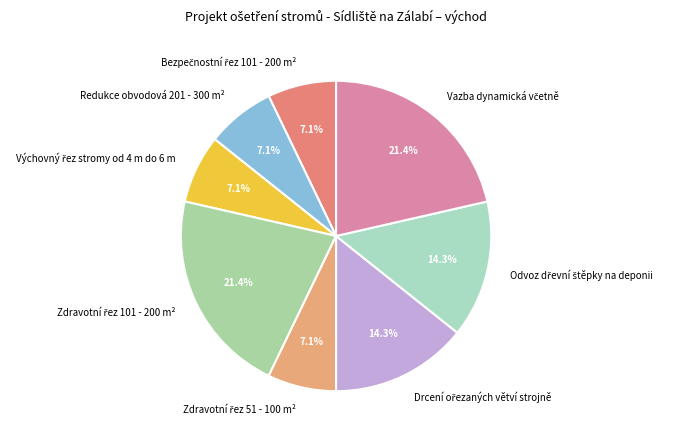

What portion of the pie excludes Redukce obvodová 201 - 300 m²?

92.9%